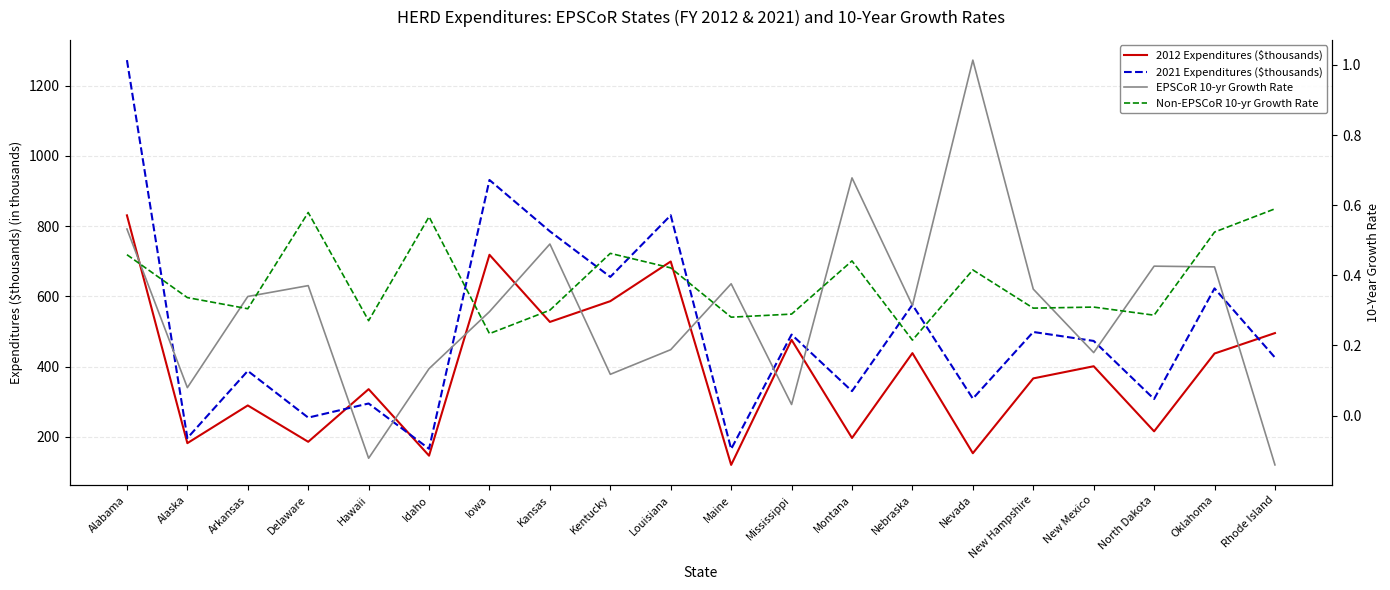

How many lines are shown in the chart?

4